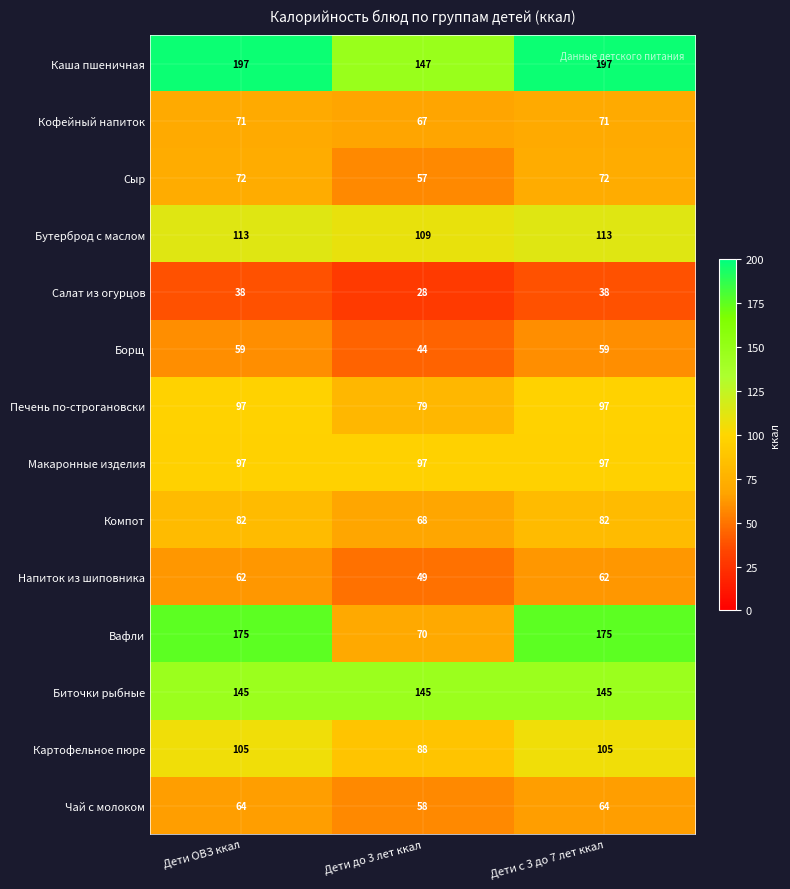

Which series has the widest spread of values?

Вафли